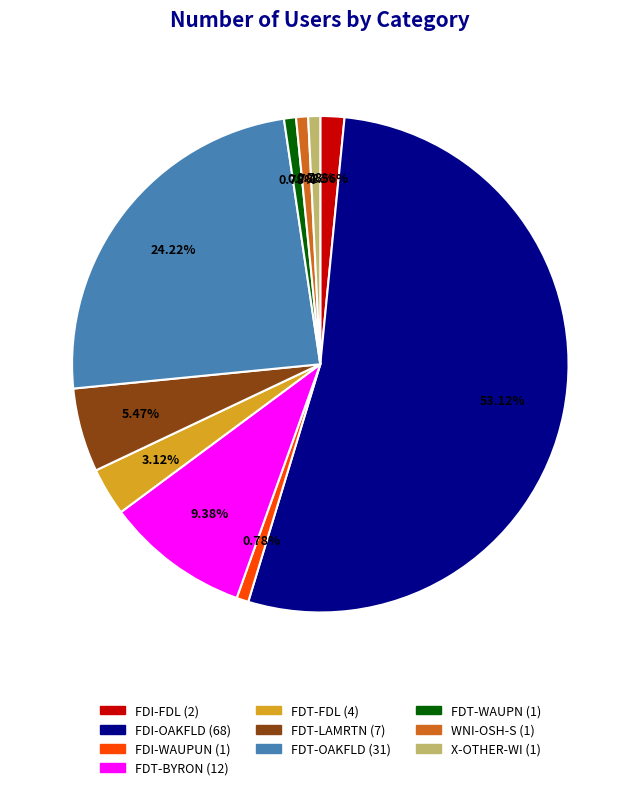

What percentage is NOT represented by FDT-OAKFLD?

75.8%